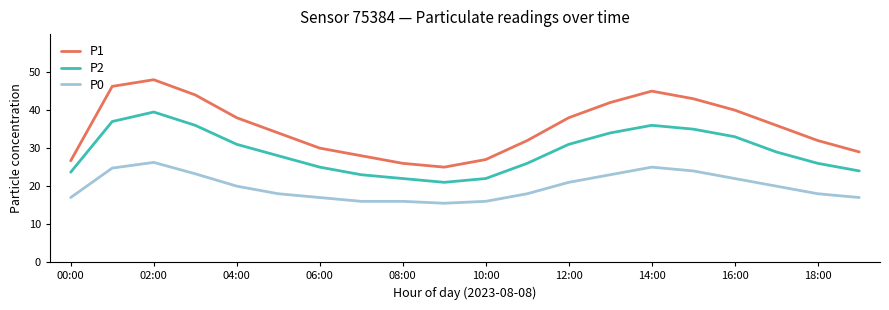

What is the greatest value displayed?

48.0